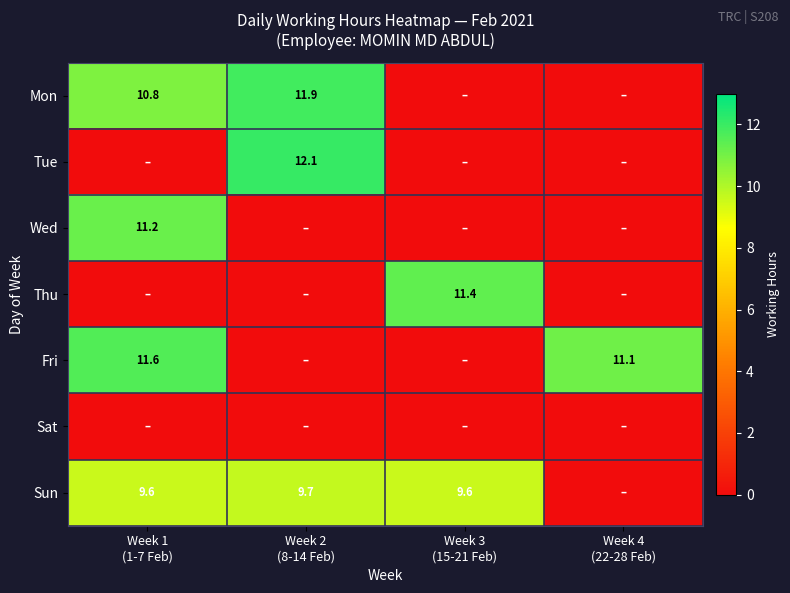

The value of Fri at Week 3 (15-21 Feb) is 0.0. True or false?

True